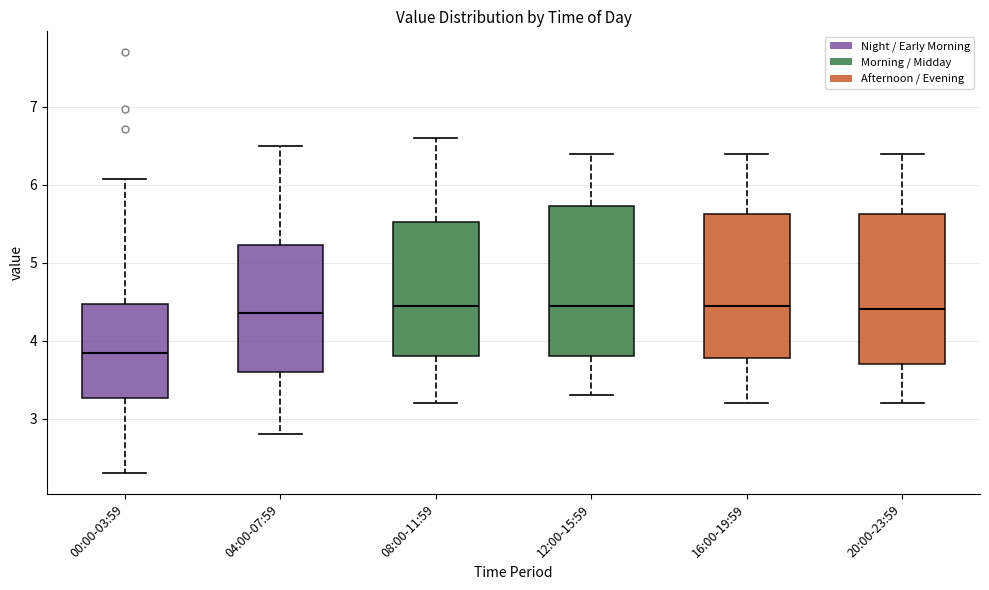

Reading left to right, transcribe this box plot: for each box, give where its median line is, the range the box spans, and where its two whiskers end, as read against the y-axis. The values are not printed on the chart, so give them approximately, as read against the axis.

00:00-03:59: median 3.8, box 3.3 to 4.5, whiskers 2.3 to 6.1
04:00-07:59: median 4.4, box 3.6 to 5.2, whiskers 2.8 to 6.5
08:00-11:59: median 4.5, box 3.8 to 5.5, whiskers 3.2 to 6.6
12:00-15:59: median 4.5, box 3.8 to 5.7, whiskers 3.3 to 6.4
16:00-19:59: median 4.5, box 3.8 to 5.6, whiskers 3.2 to 6.4
20:00-23:59: median 4.4, box 3.7 to 5.6, whiskers 3.2 to 6.4